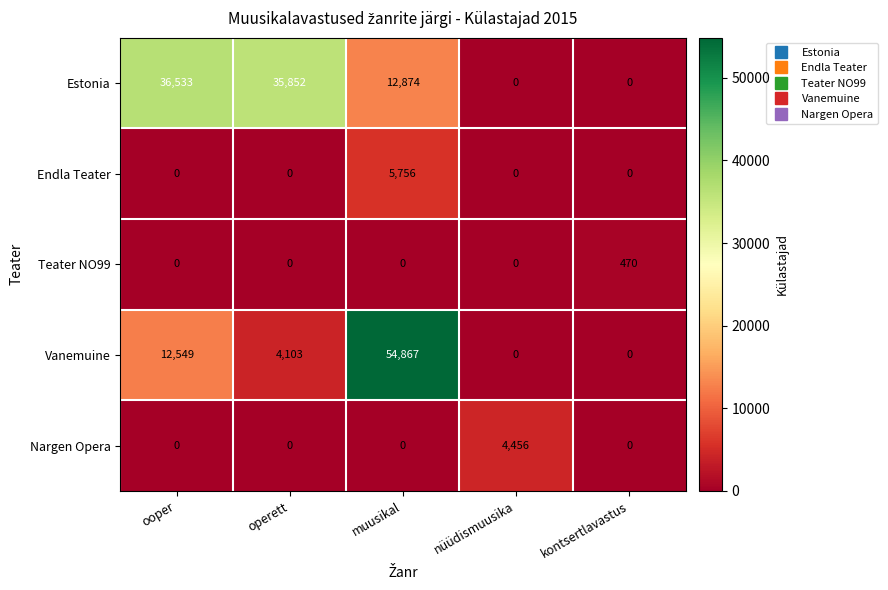

The Endla Teater series shows 0 at kontsertlavastus. True or false?

True